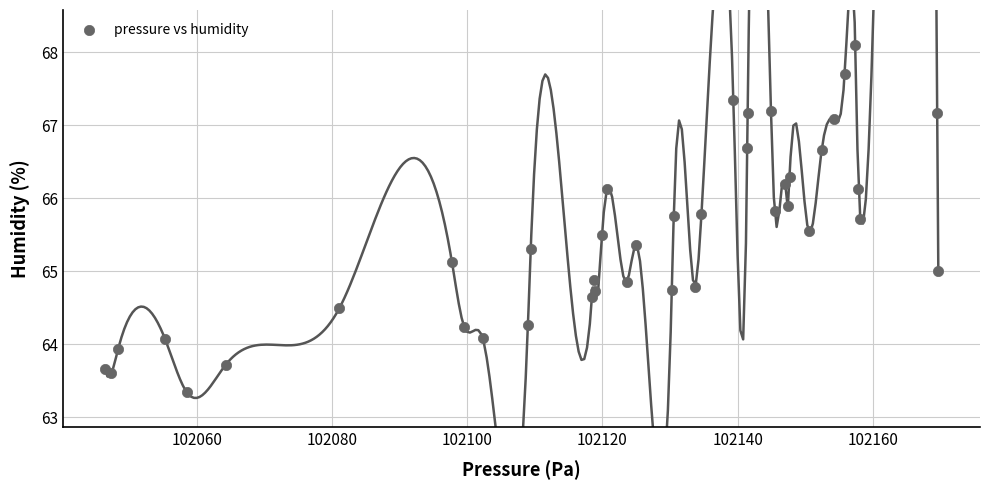

What is the range of X values (max minus min)?

123.3